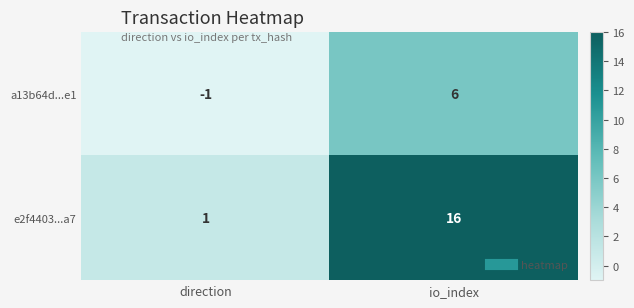

The value of e2f4403...a7 at direction is 0. True or false?

False